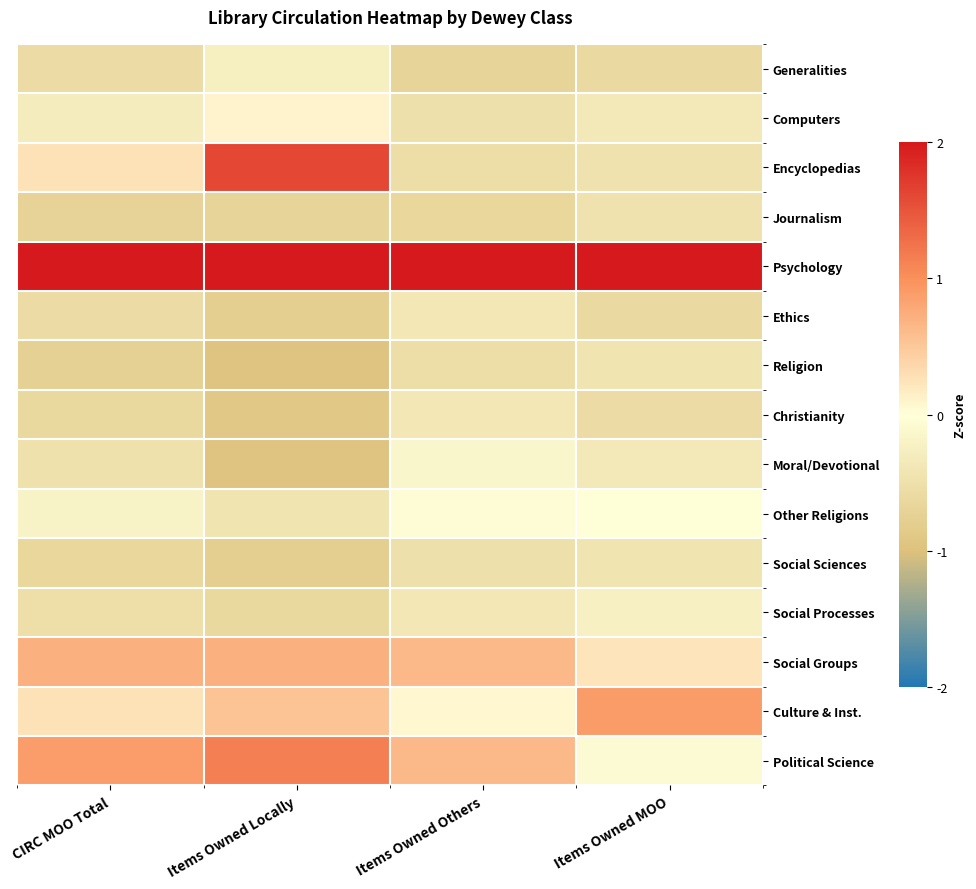

What is the difference between the highest and lowest values at Items Owned Locally?

3.3